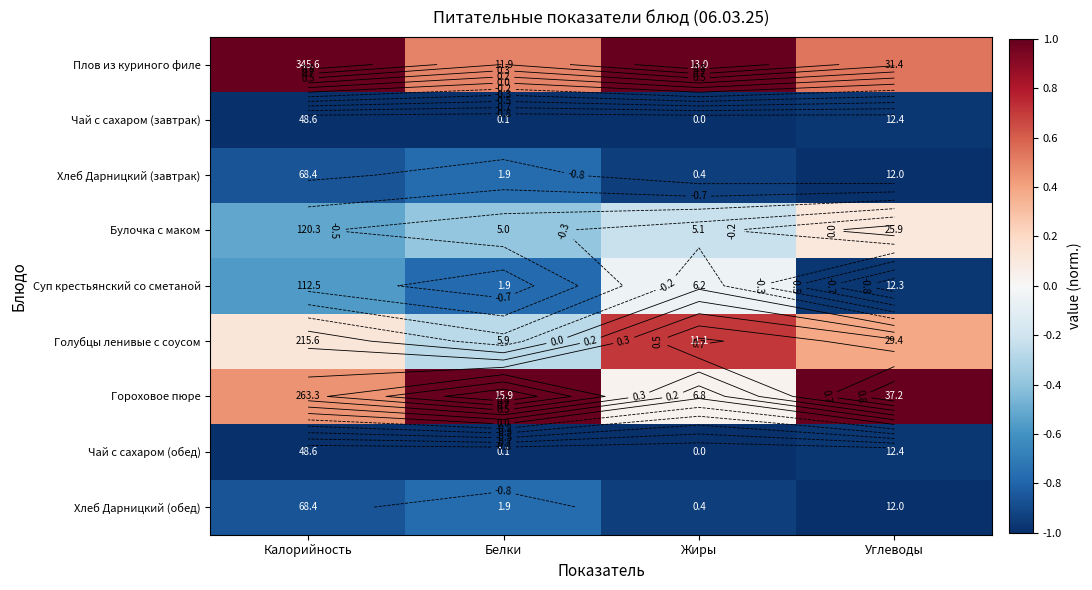

Which has a higher value, Калорийность or Жиры?

Калорийность